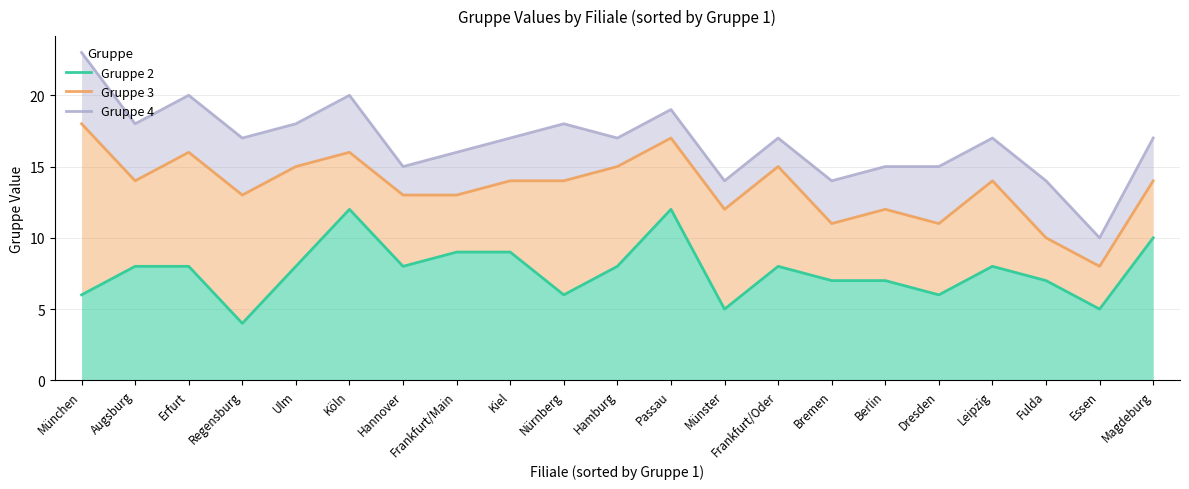

What position from the right is Kiel?

13